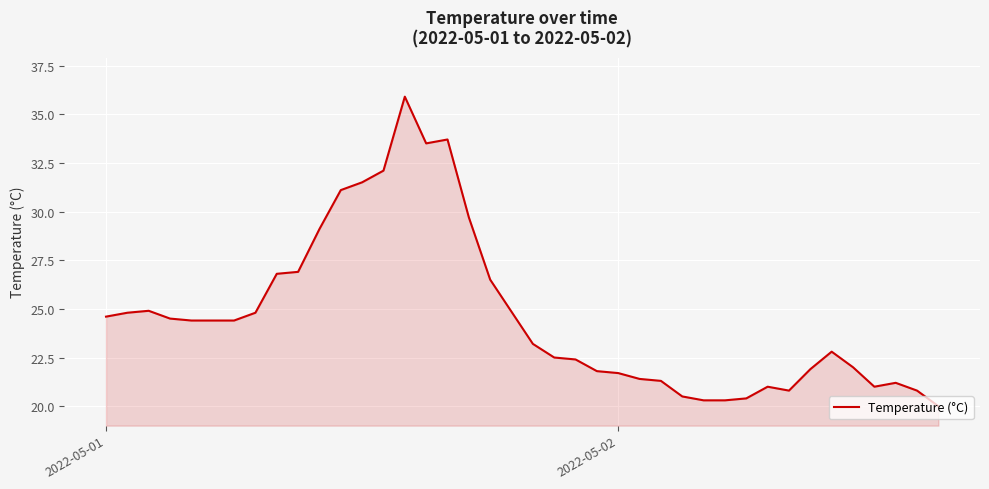

What is the smallest value displayed?

20.0